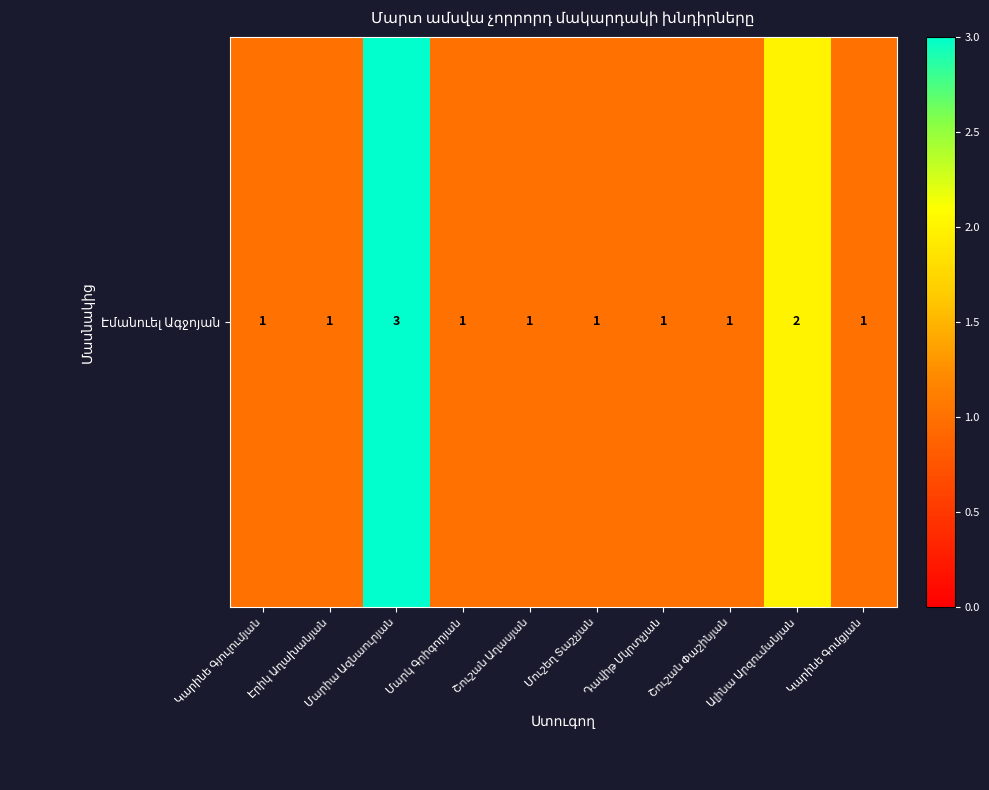

What is the difference between the maximum and minimum values?

2